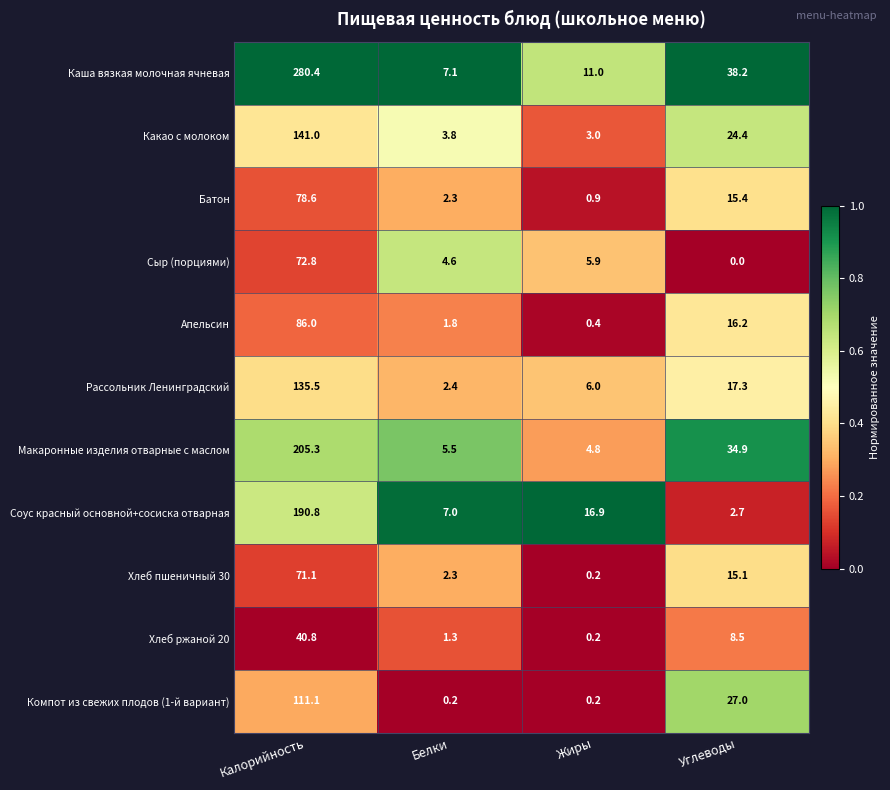

Rank the series by their maximum value, from lowest to highest.

Хлеб ржаной 20, Хлеб пшеничный 30, Сыр (порциями), Батон, Апельсин, Компот из свежих плодов (1-й вариант), Рассольник Ленинградский, Какао с молоком, Соус красный основной+сосиска отварная, Макаронные изделия отварные с маслом, Каша вязкая молочная ячневая